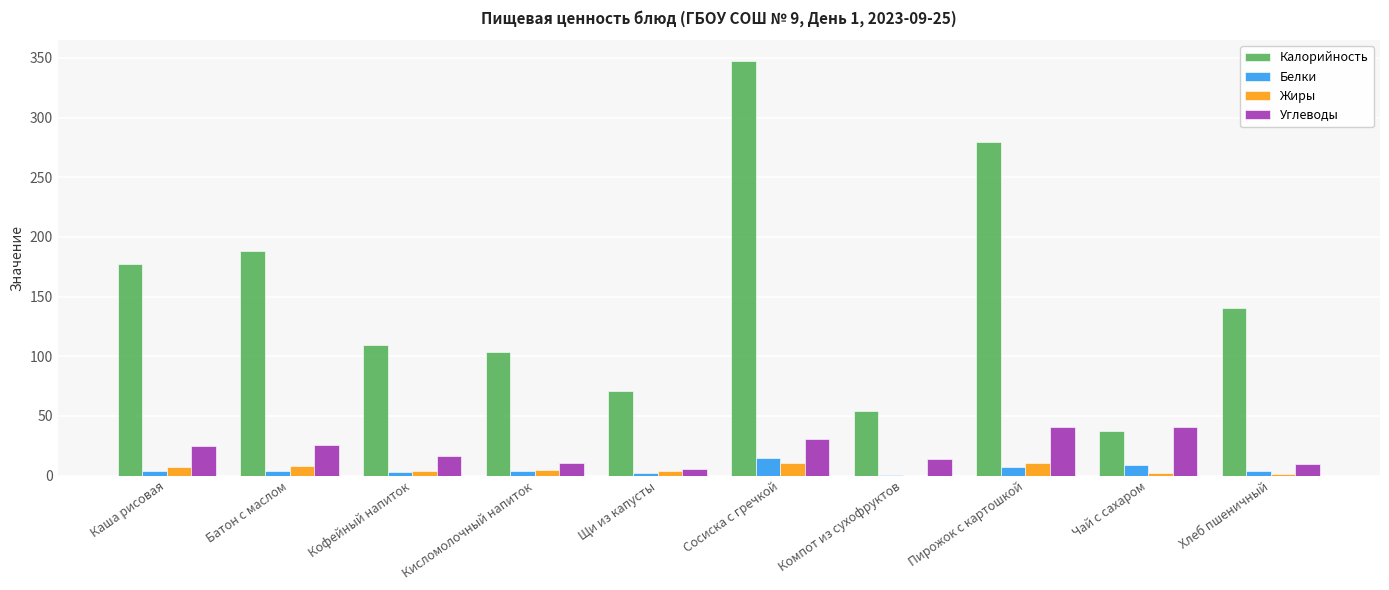

What is the greatest value displayed?

347.4